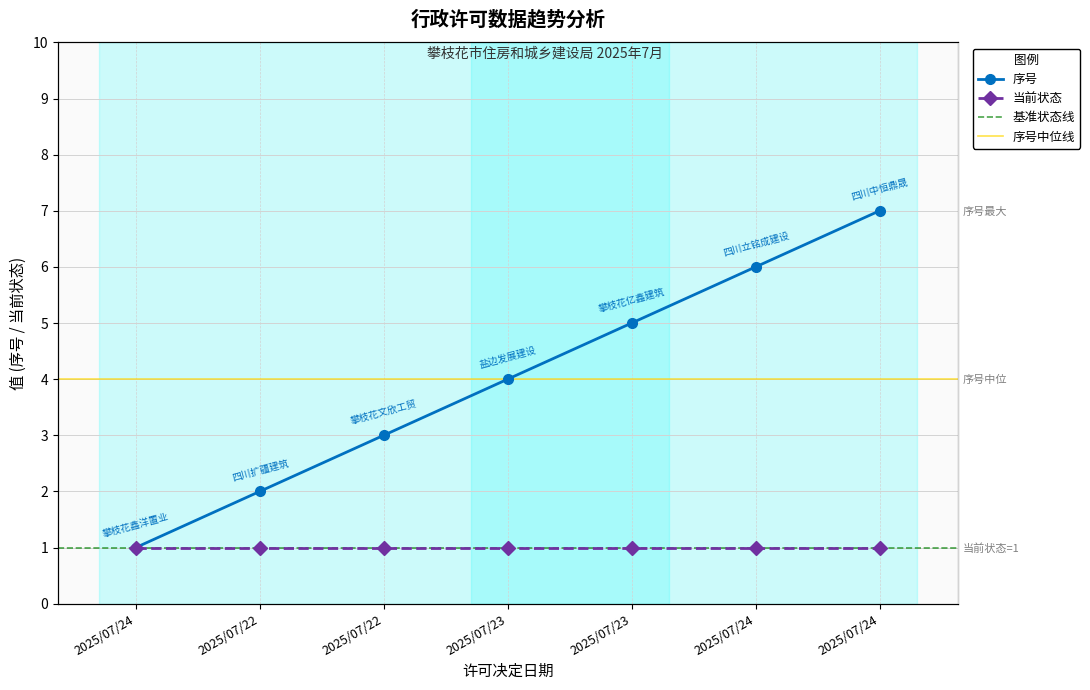

Reading right to left, list all the values displayed in this chart.

7	6	5	4	3	2	1